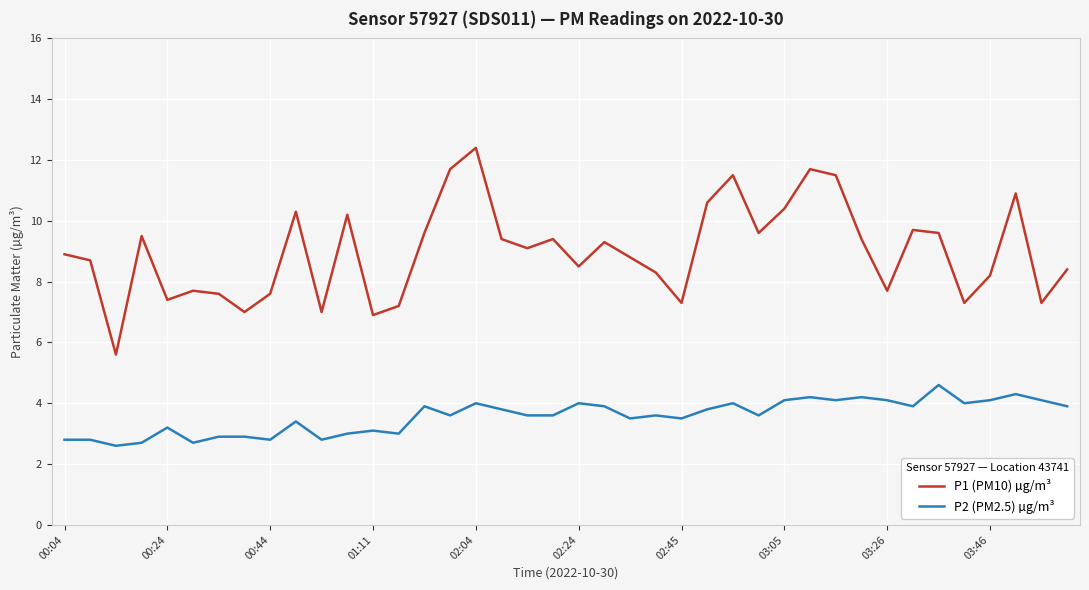

True or false: P2 (PM2.5) µg/m³ and P1 (PM10) µg/m³ intersect in this chart.

False